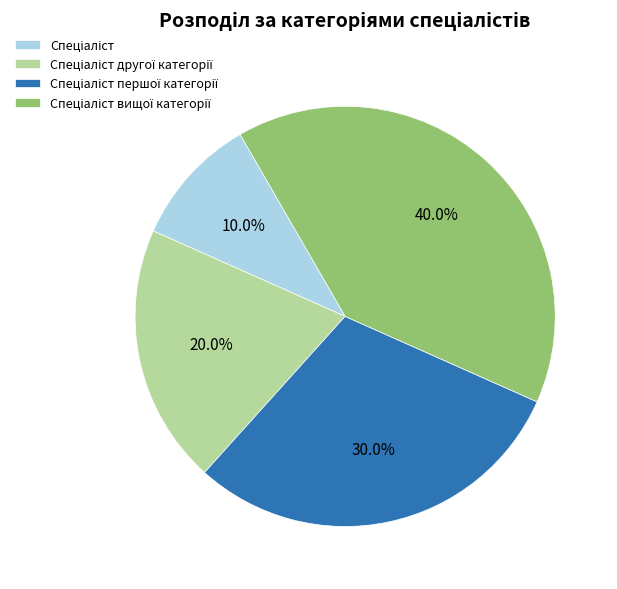

Is there any slice that represents more than half of the pie?

No